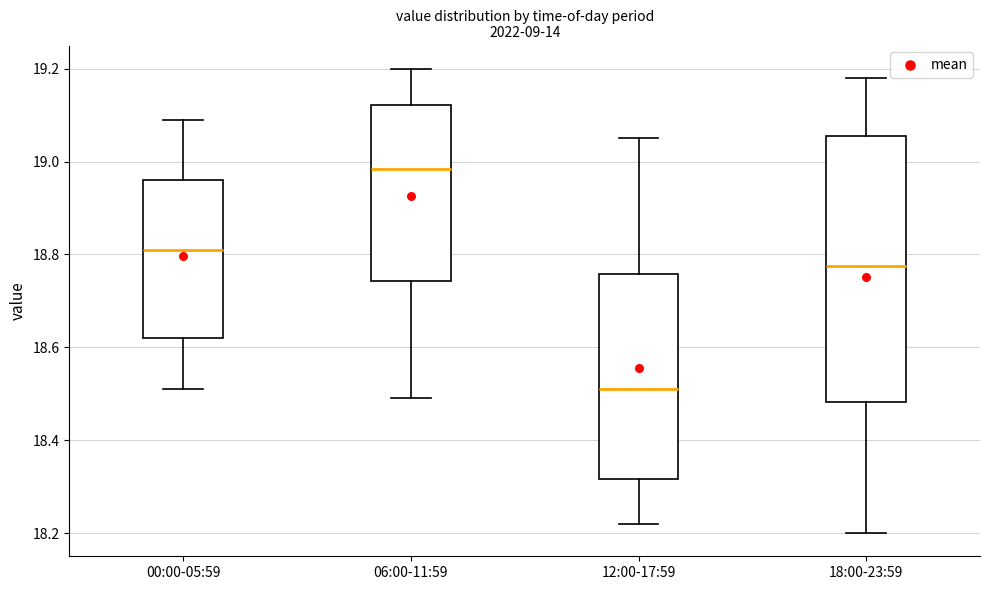

Reading left to right, read every box against the y-axis: the position of its median line, the range the box covers, and the ends of its whiskers. The values are not printed on the chart, so give them approximately, as read against the axis.

00:00-05:59: median 18.82, box 18.62 to 18.96, whiskers 18.52 to 19.10
06:00-11:59: median 18.98, box 18.74 to 19.12, whiskers 18.50 to 19.20
12:00-17:59: median 18.52, box 18.32 to 18.76, whiskers 18.22 to 19.06
18:00-23:59: median 18.78, box 18.48 to 19.06, whiskers 18.20 to 19.18